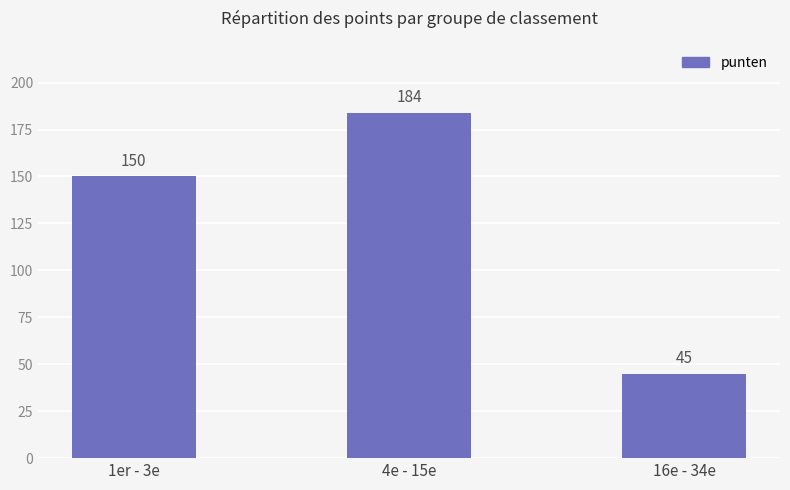

What is the ratio of the value at 4e - 15e to the value at 1er - 3e?

1.2